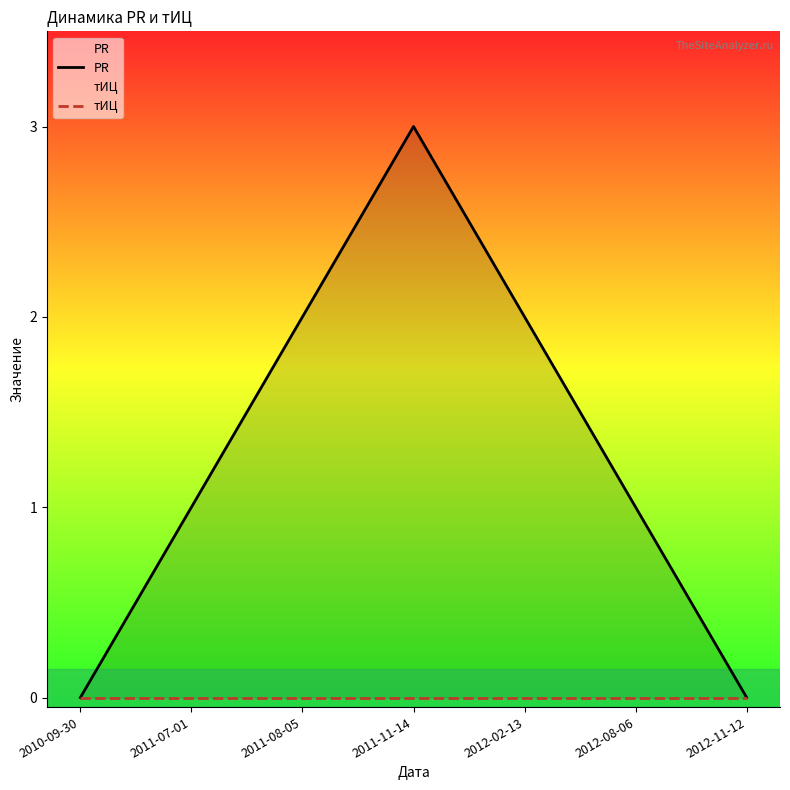

How many interior local peaks does the PR series have?

1